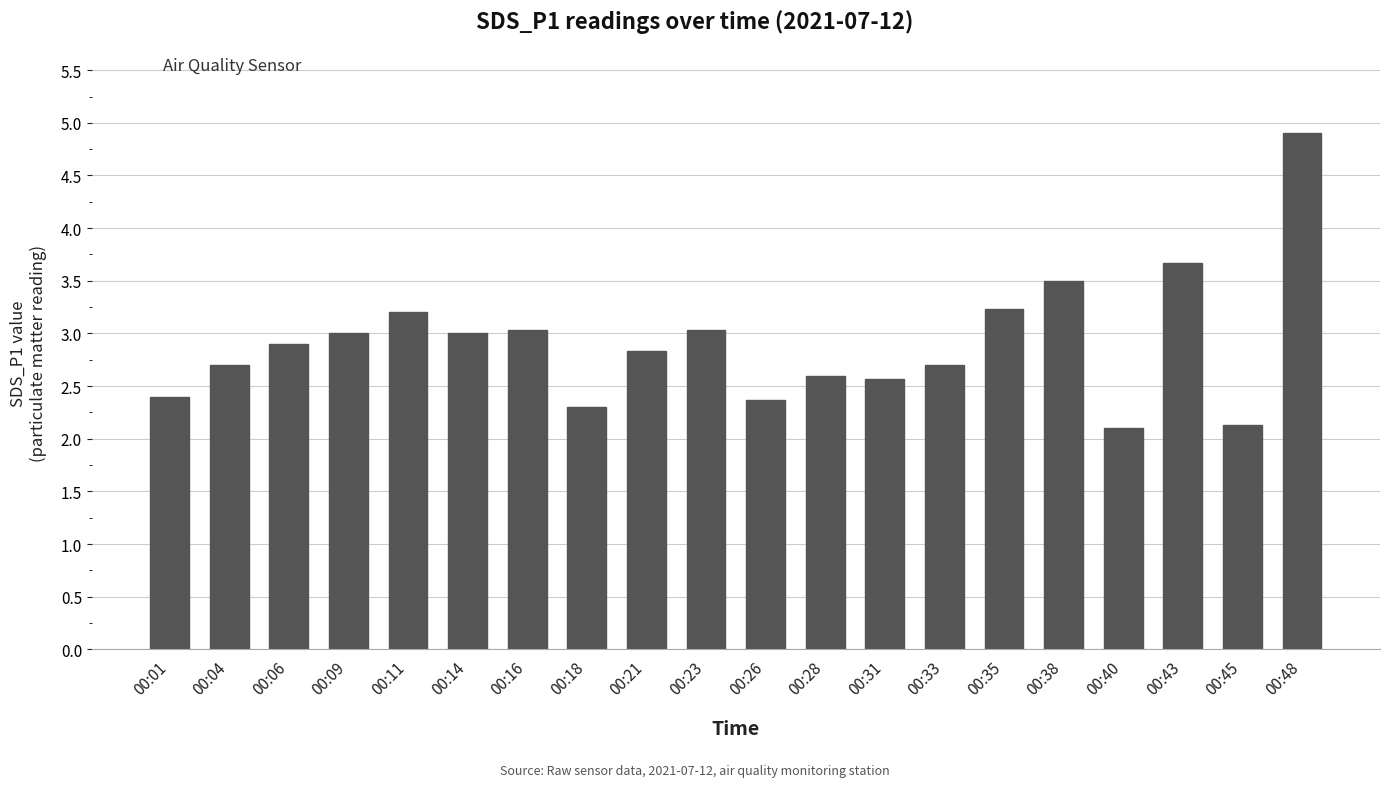

What is the ratio of the value at 00:23 to the value at 00:43?

0.8